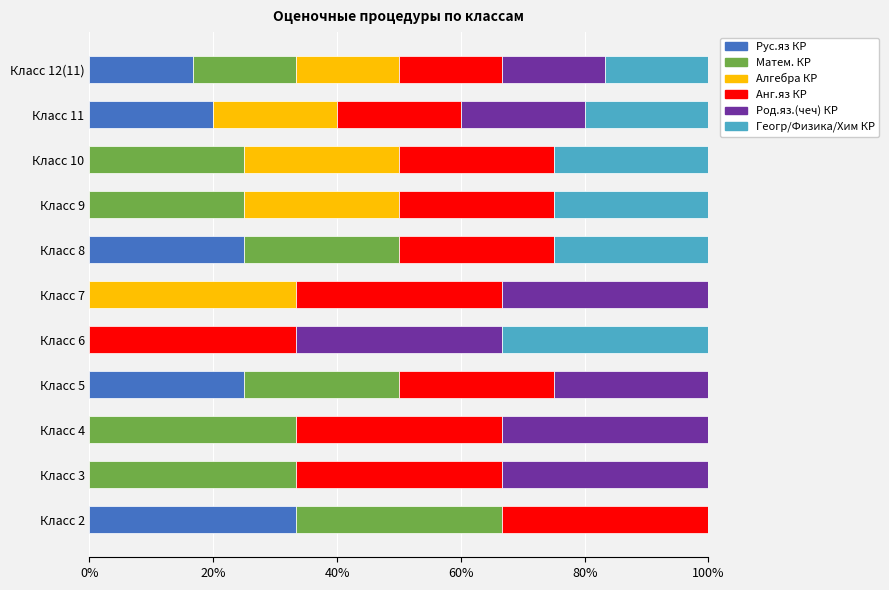

What is the sum of the Рус.яз КР values at Класс 11 and Класс 3?

20.0